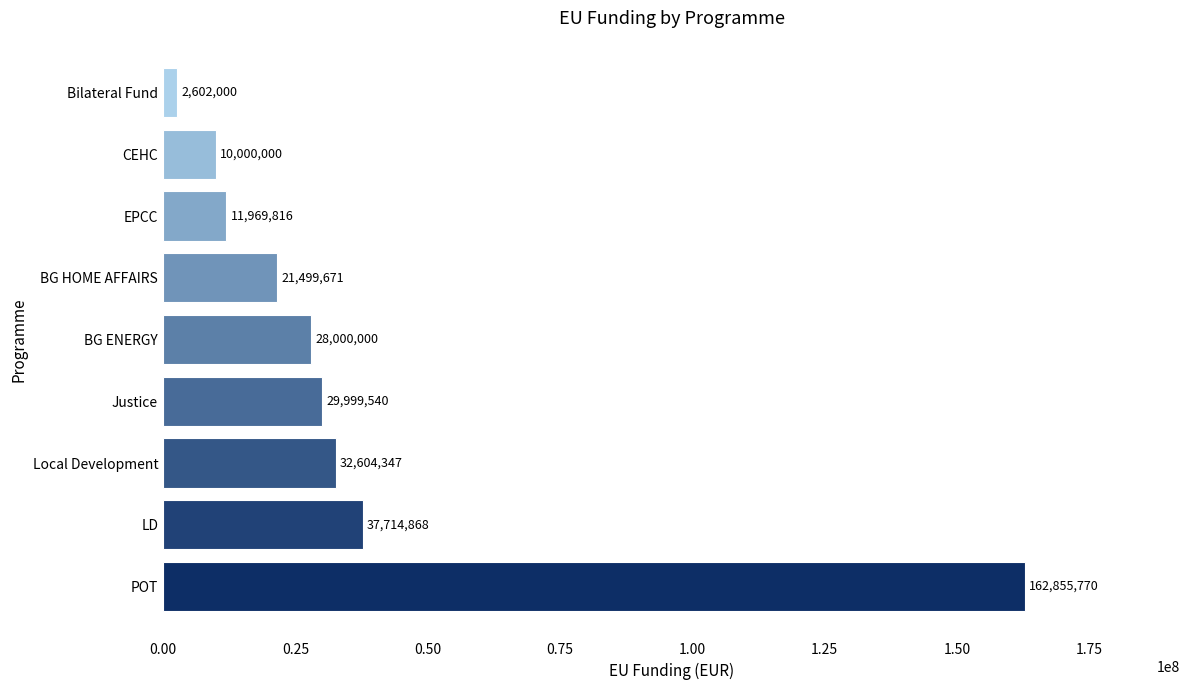

What is the average value?

37471779.0